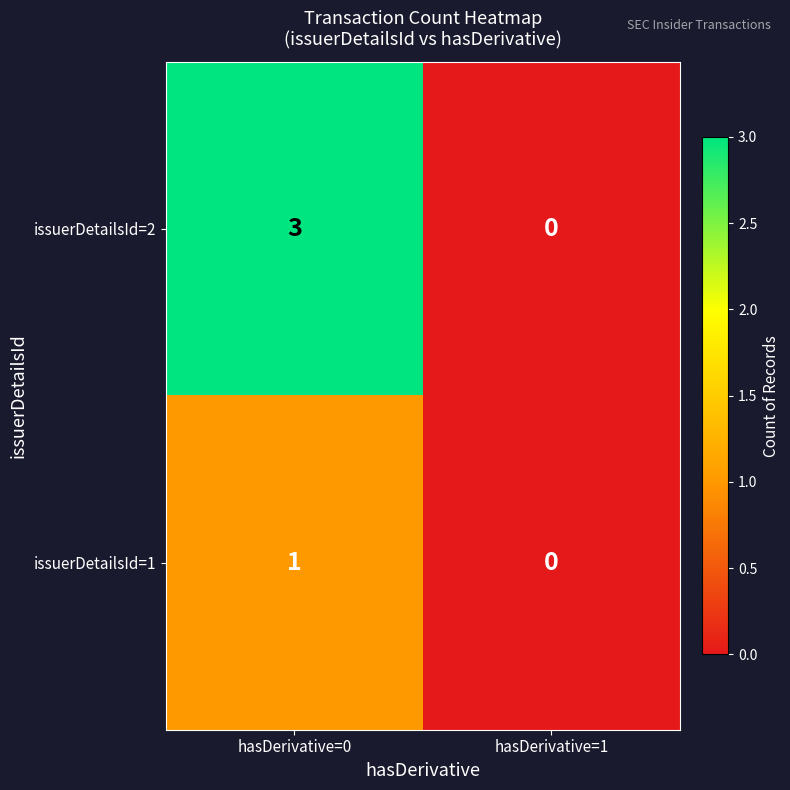

What is the difference between the highest and lowest values at hasDerivative=0?

2